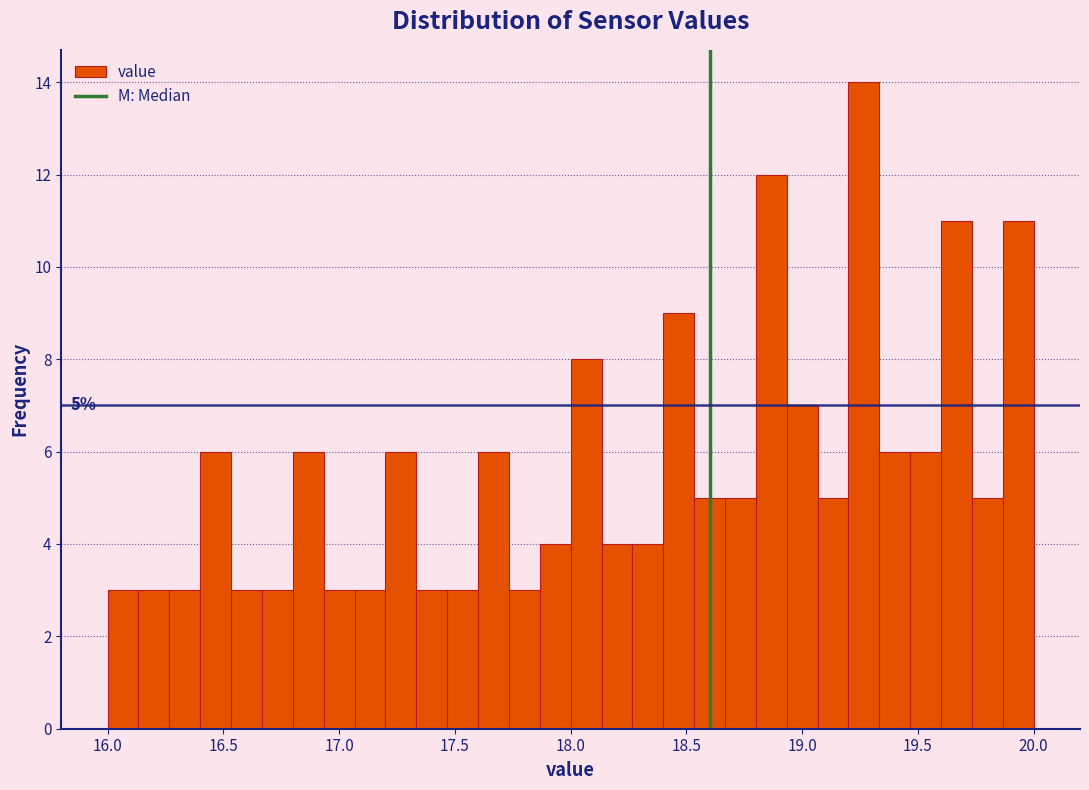

Read against the x-axis, roughly where is the centre of the tallest bar?

19.25